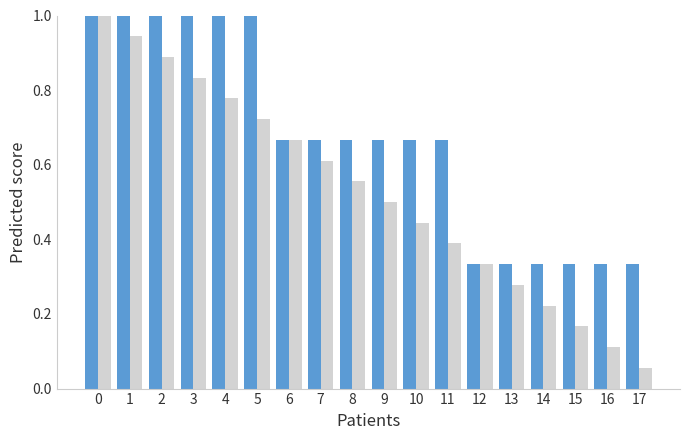

How many bars are there in each group?

2